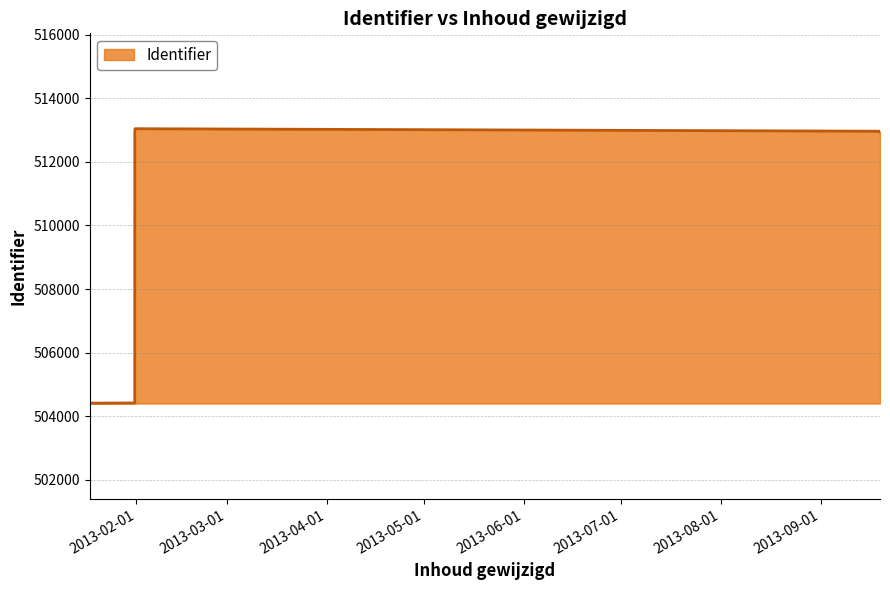

Does the chart have visible grid lines?

Yes